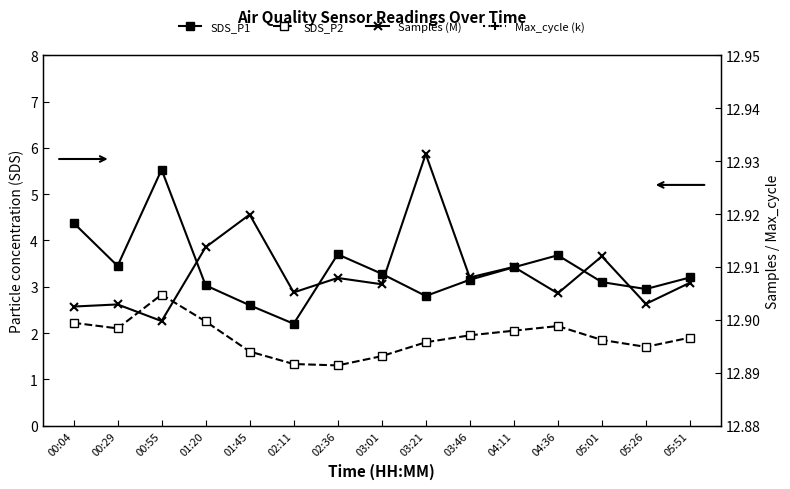

Is this an area chart (filled region under the line)?

No